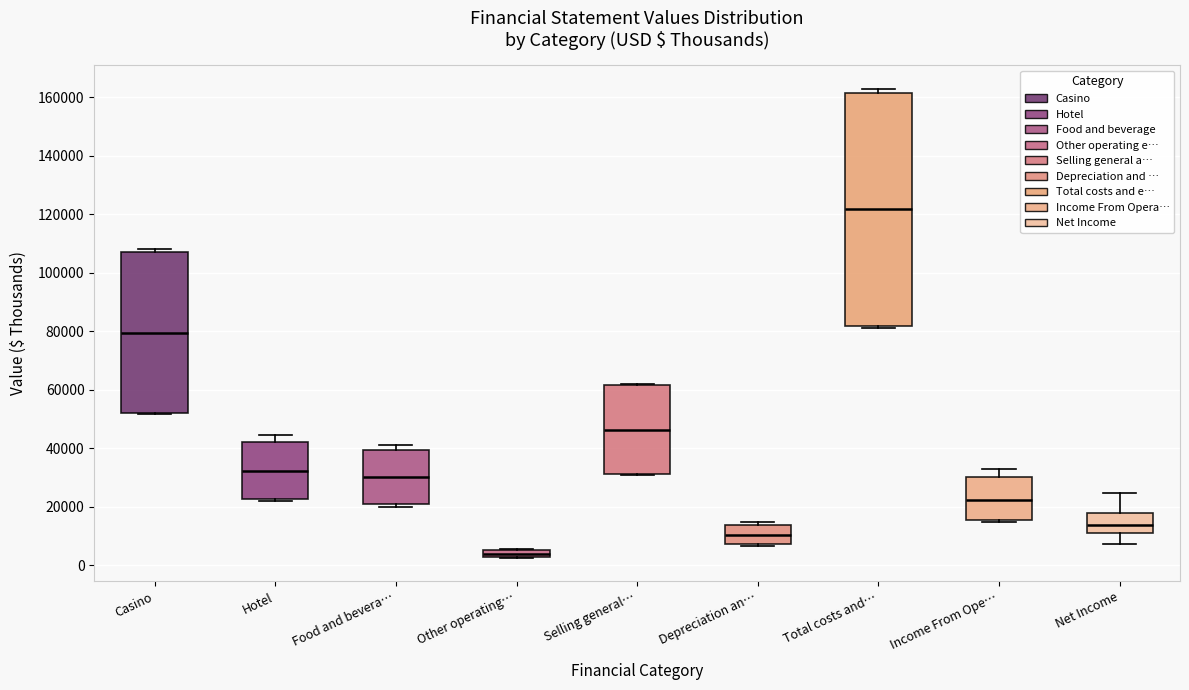

Comparing the boxes themselves (not the whiskers), which one is the tallest?

Total costs and…